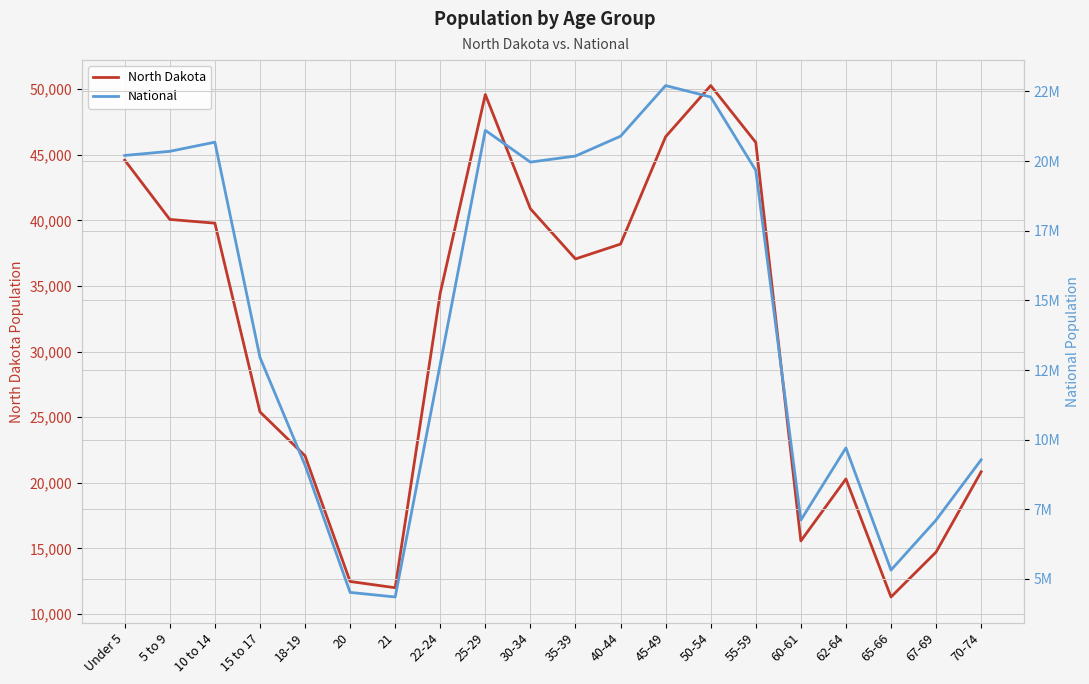

Rank the series by their average value, from highest to lowest.

National, North Dakota